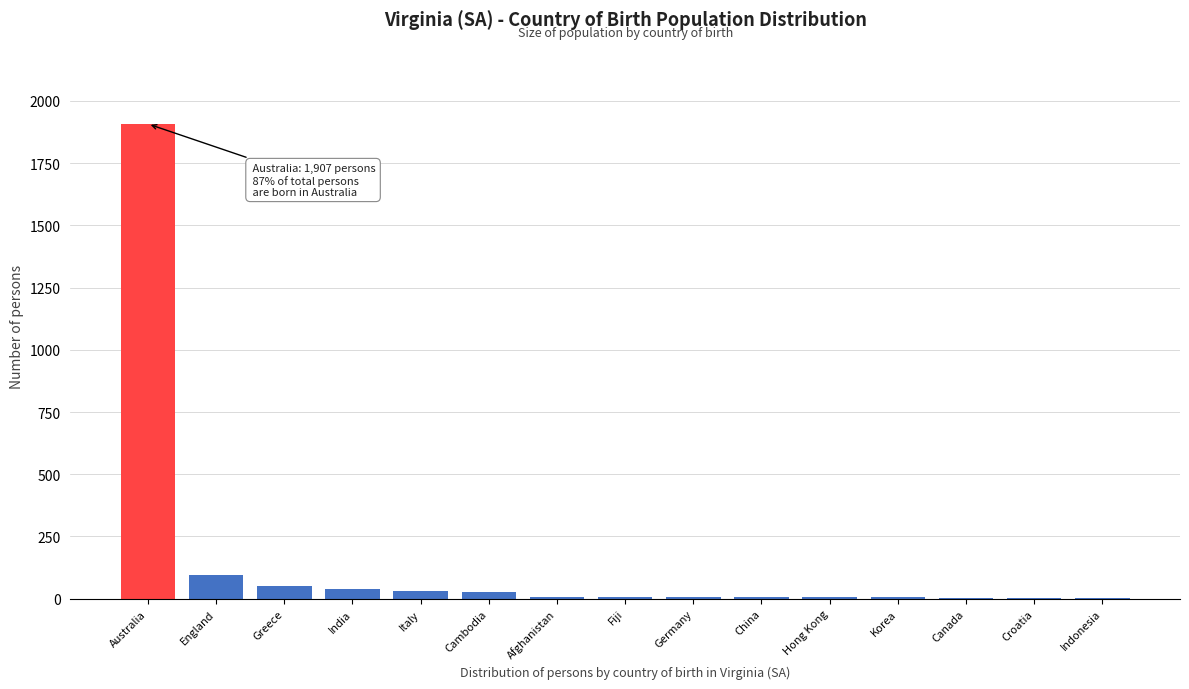

Which has a higher value, England or Korea?

England